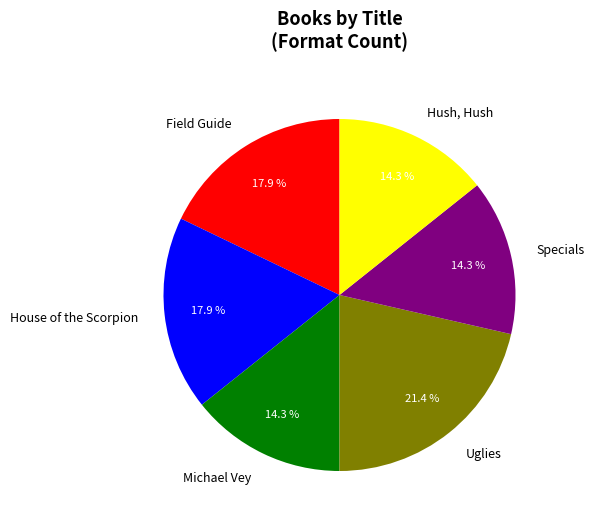

What percentage is the Field Guide slice, to the nearest percent?

18%